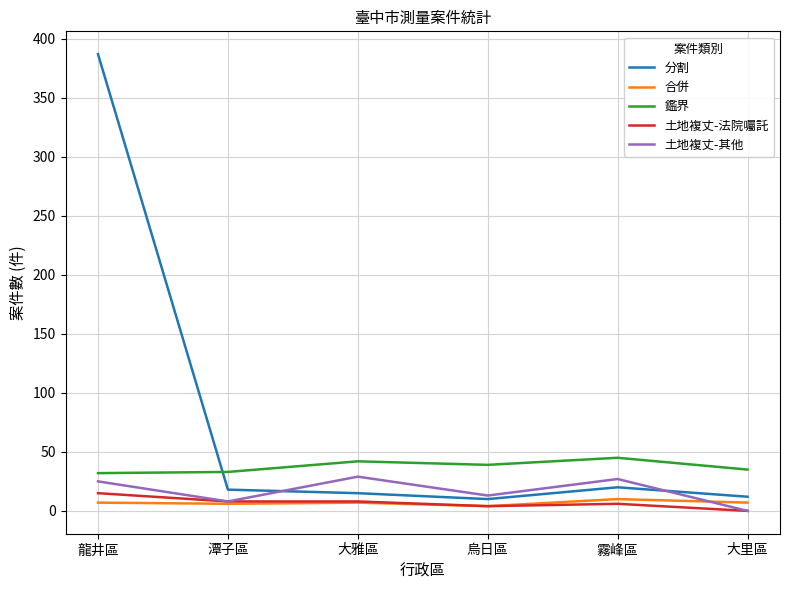

True or false: 鑑界 has a value of 42 at 大雅區.

True